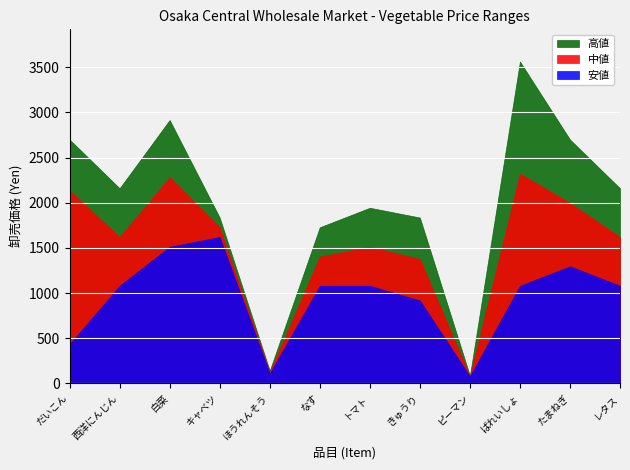

How many 安値 values are between 918 and 1296?

7